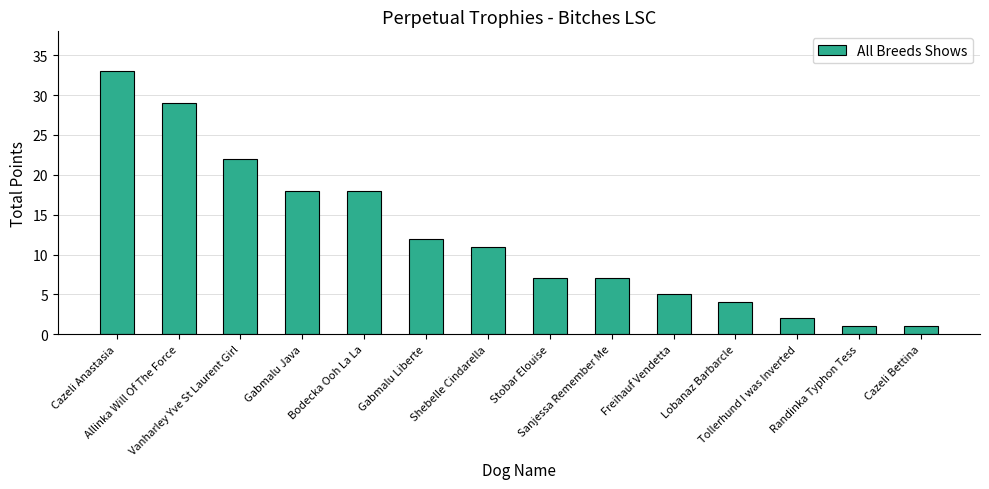

What is the sum of the values at Gabmalu Java and Gabmalu Liberte?

30